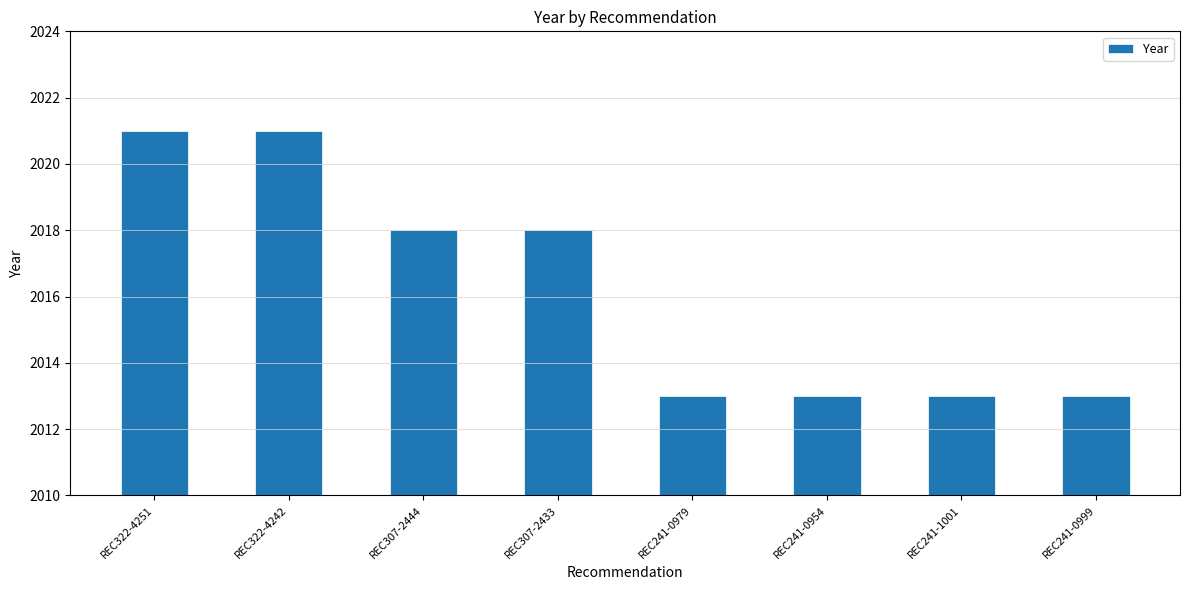

Which has a higher value, REC241-0979 or REC322-4242?

REC322-4242